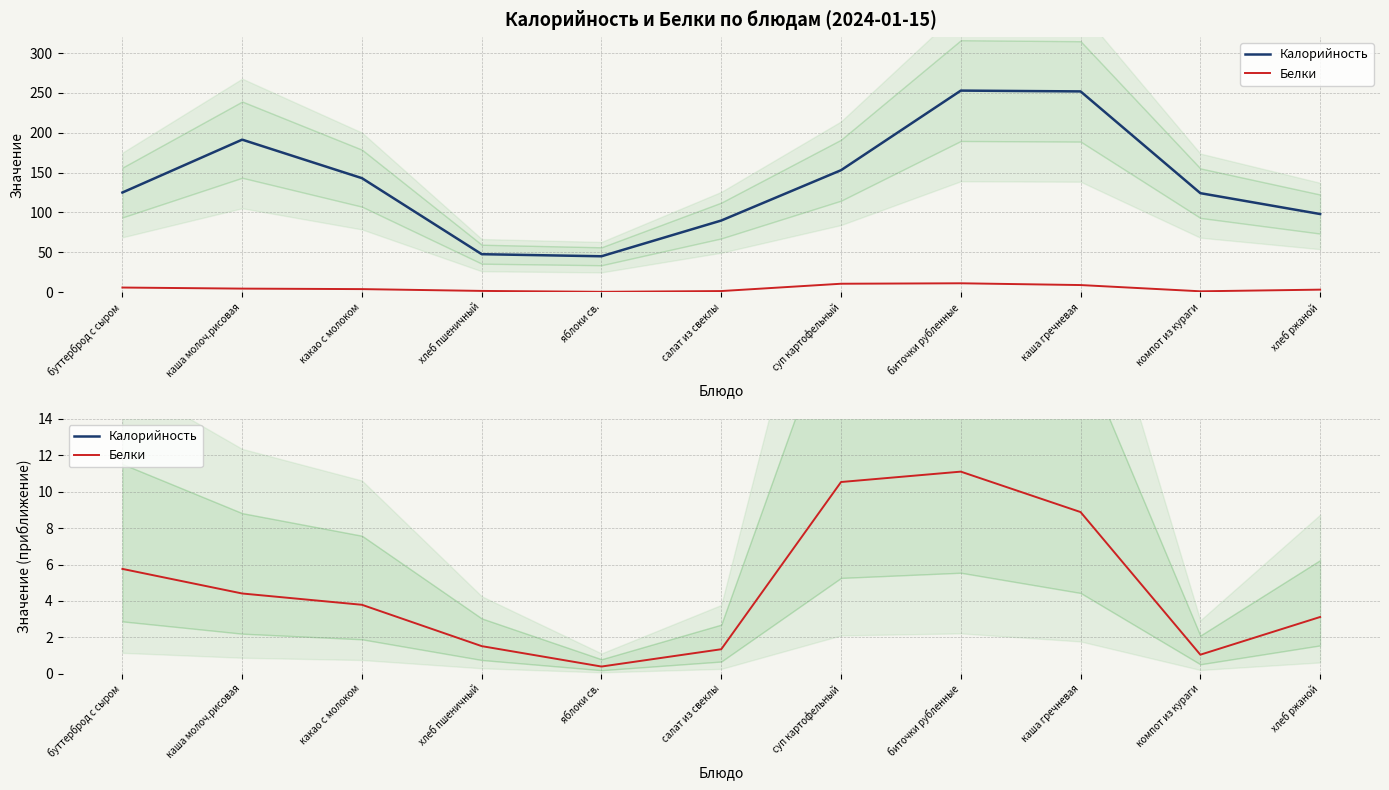

In Калорийность, how many points are lower than both neighbors (excluding endpoints)?

1